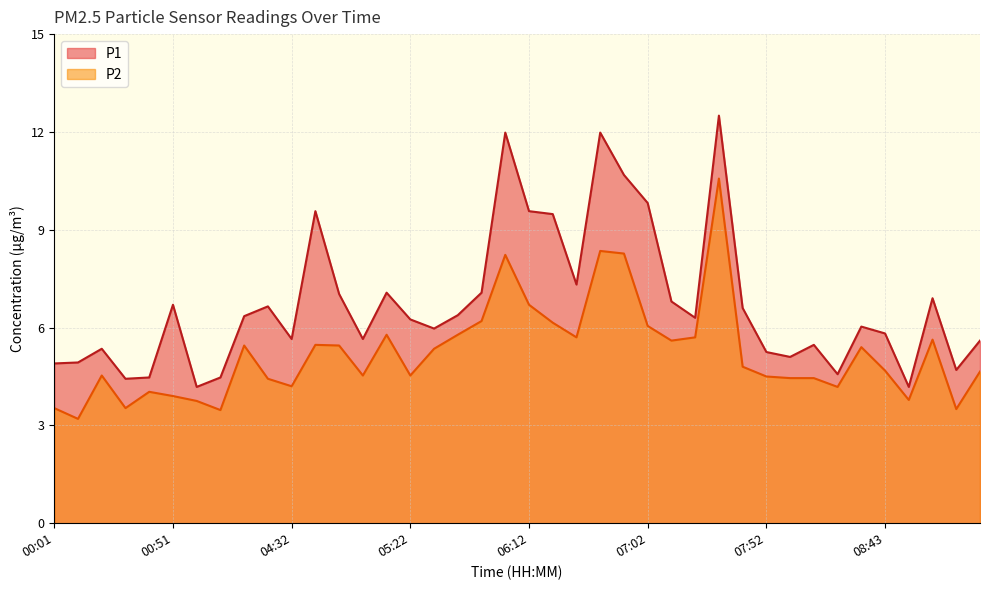

Rank the series by their average value, from lowest to highest.

P2, P1